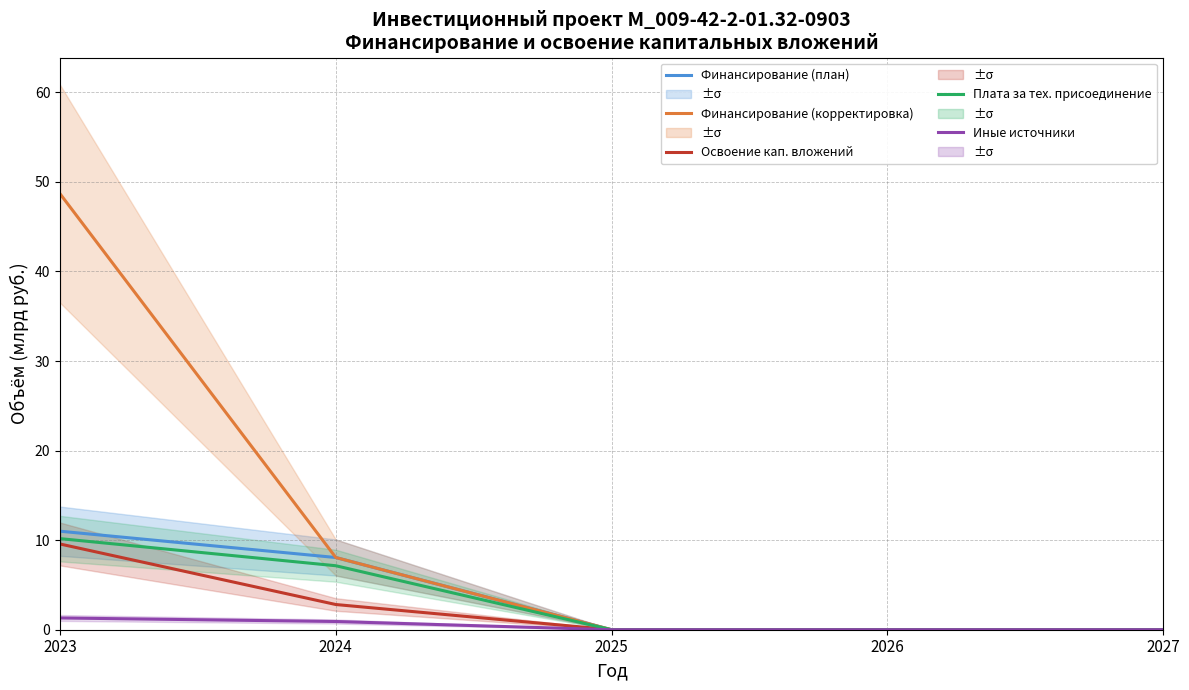

Rank the series at 2025 from lowest to highest value.

Финансирование (план), Финансирование (корректировка), Освоение кап. вложений, Плата за тех. присоединение, Иные источники